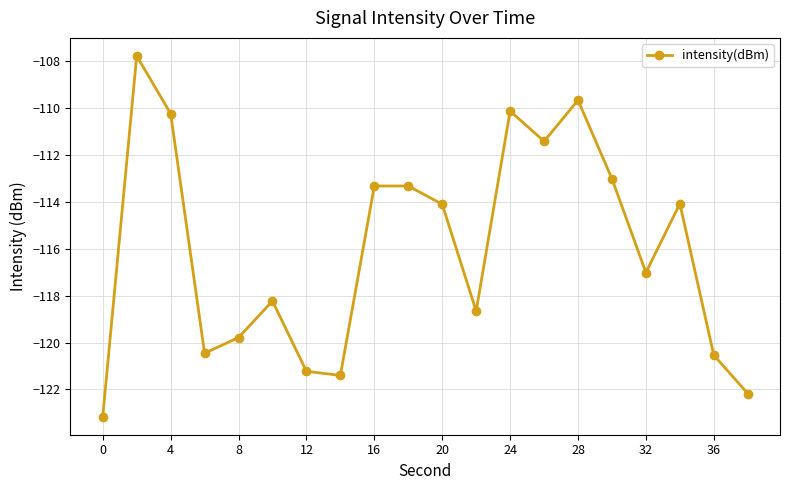

How many interior local peaks (higher than both neighbors) does the data have?

6